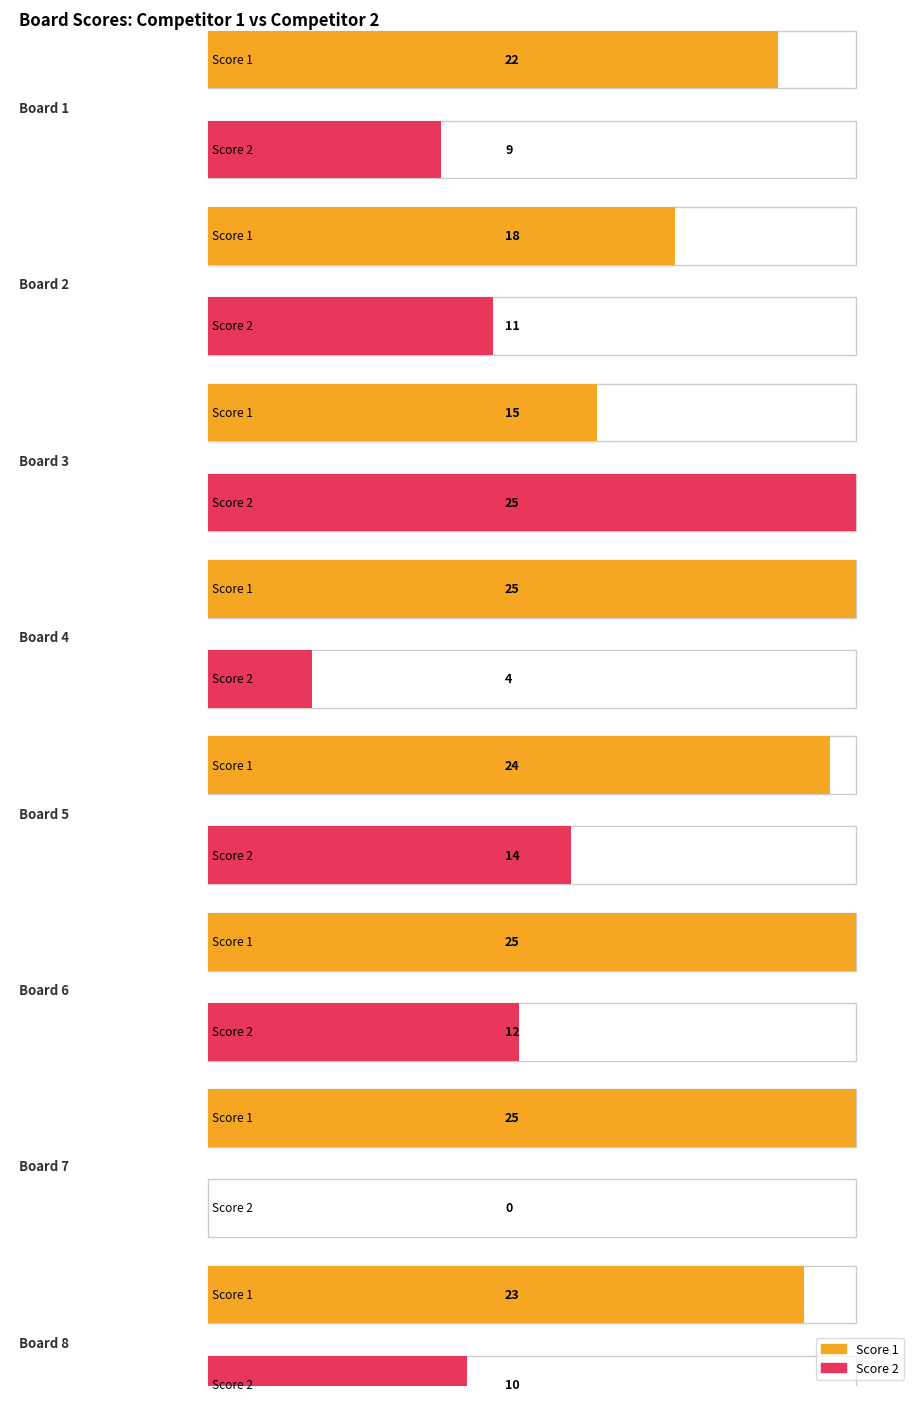

Which has a higher value, Board 8 or Board 1?

Board 8